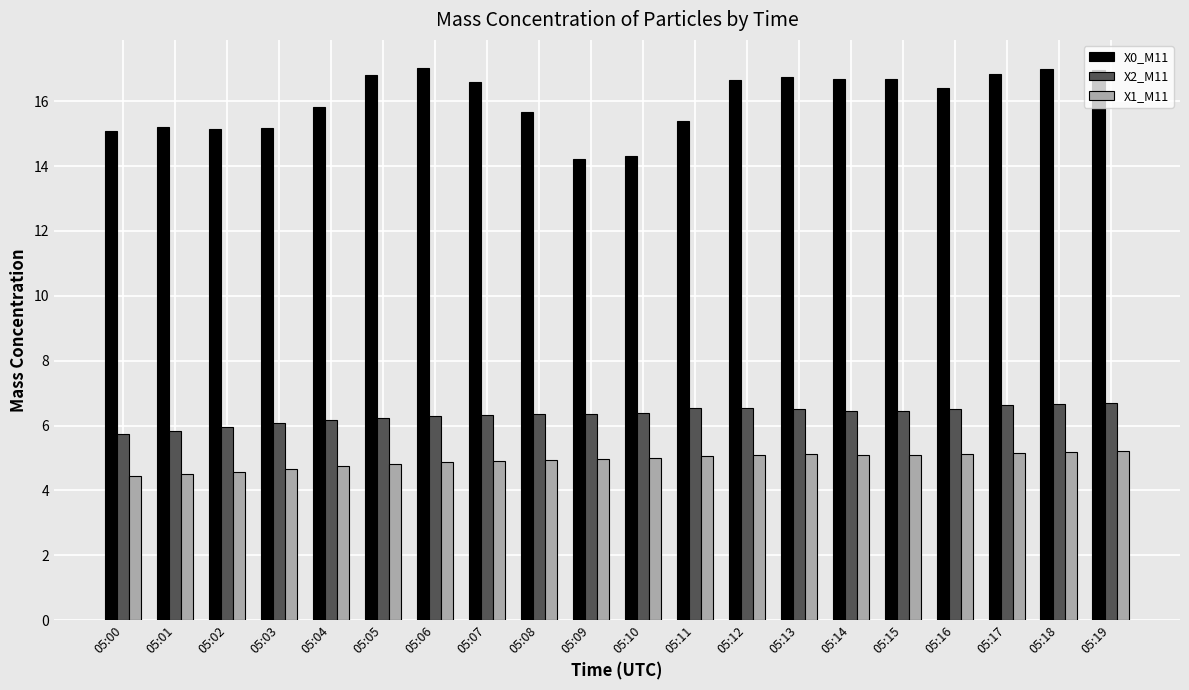

What is the highest value of the X0_M11 series?

17.0